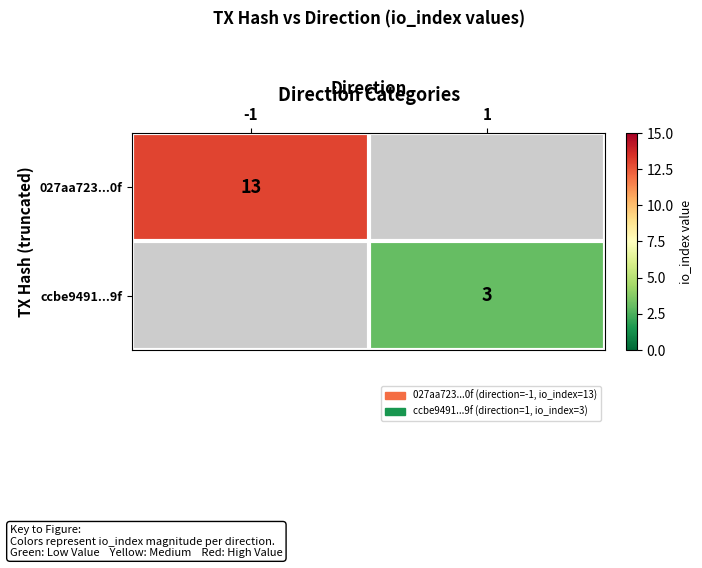

At which category does the chart reach its peak across all series?

-1